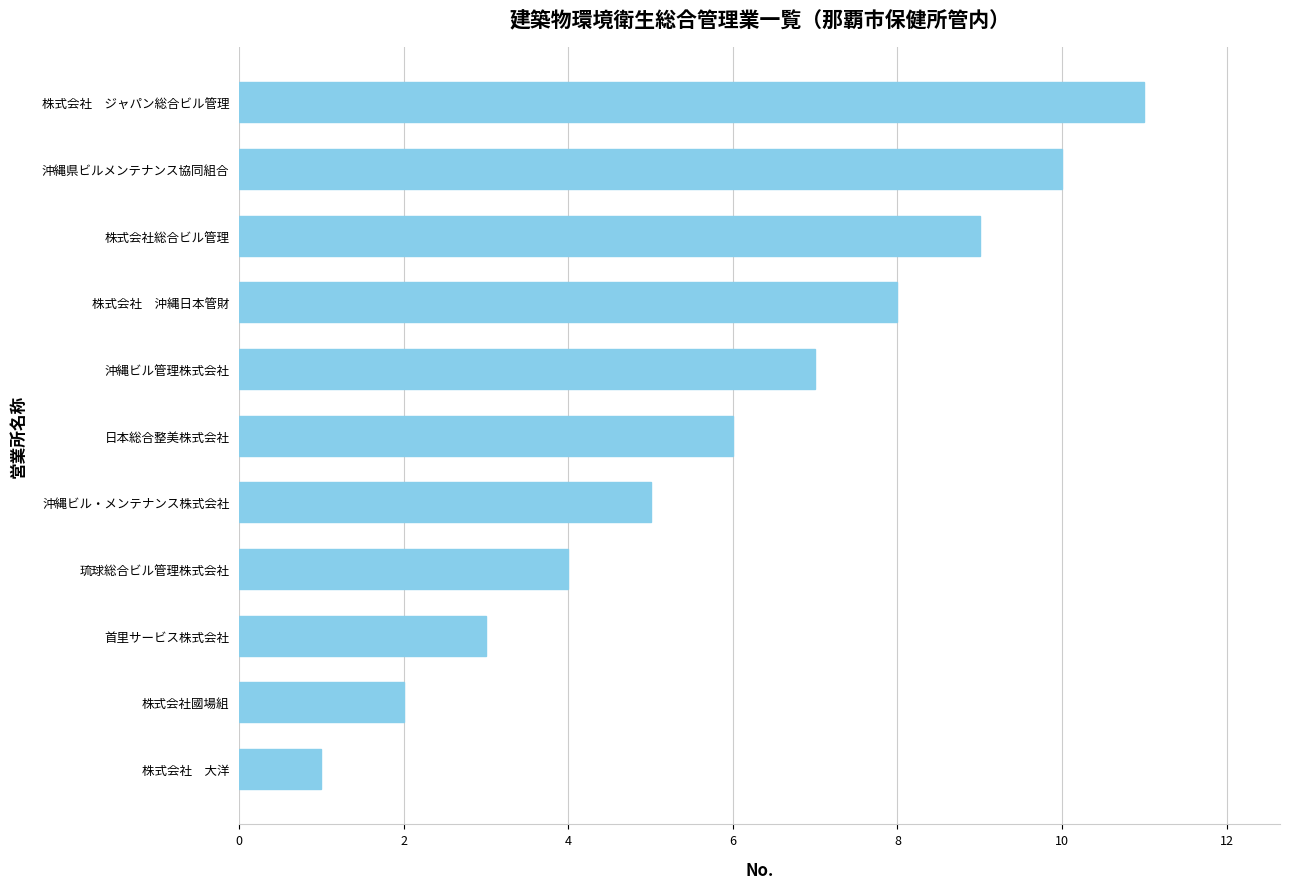

Between 琉球総合ビル管理株式会社 and 株式会社國場組, which is larger?

琉球総合ビル管理株式会社